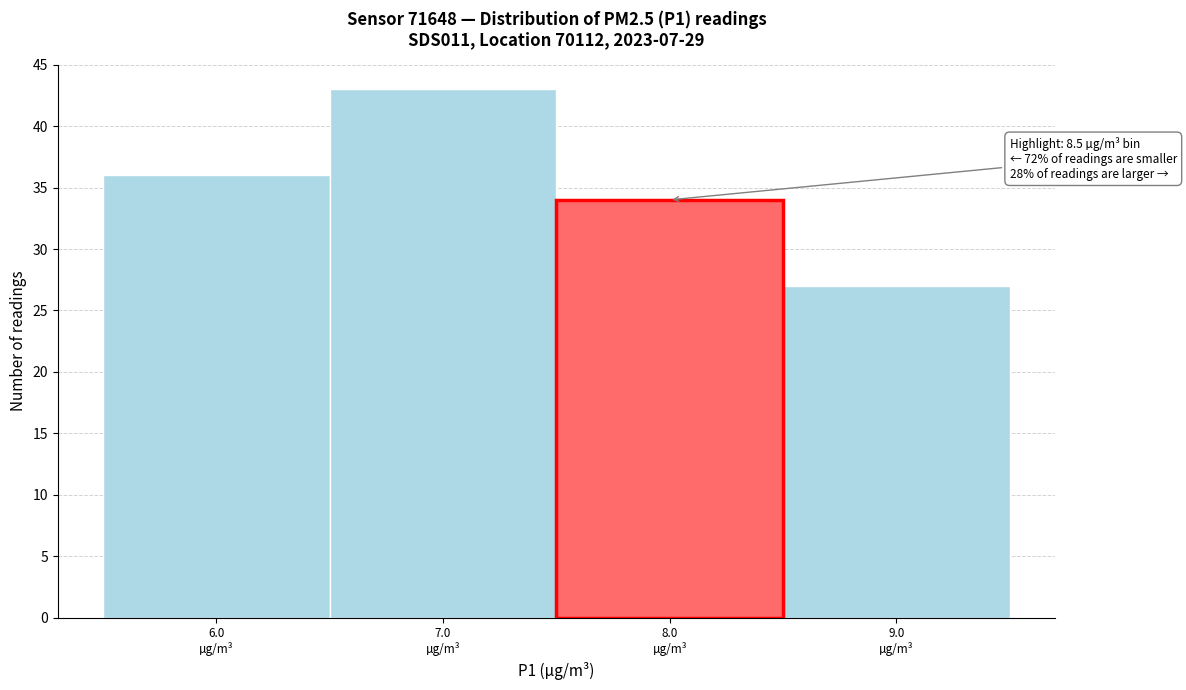

Reading left to right, what are all the values shown in this chart?

36	43	34	27